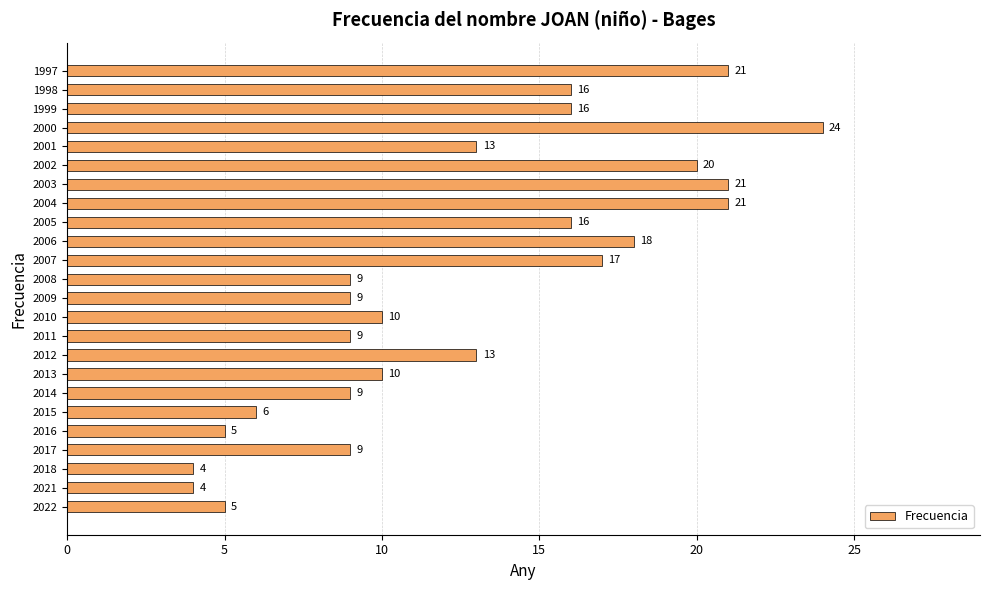

Approximately how many times larger is the value at 1998 compared to 2017?

1.8